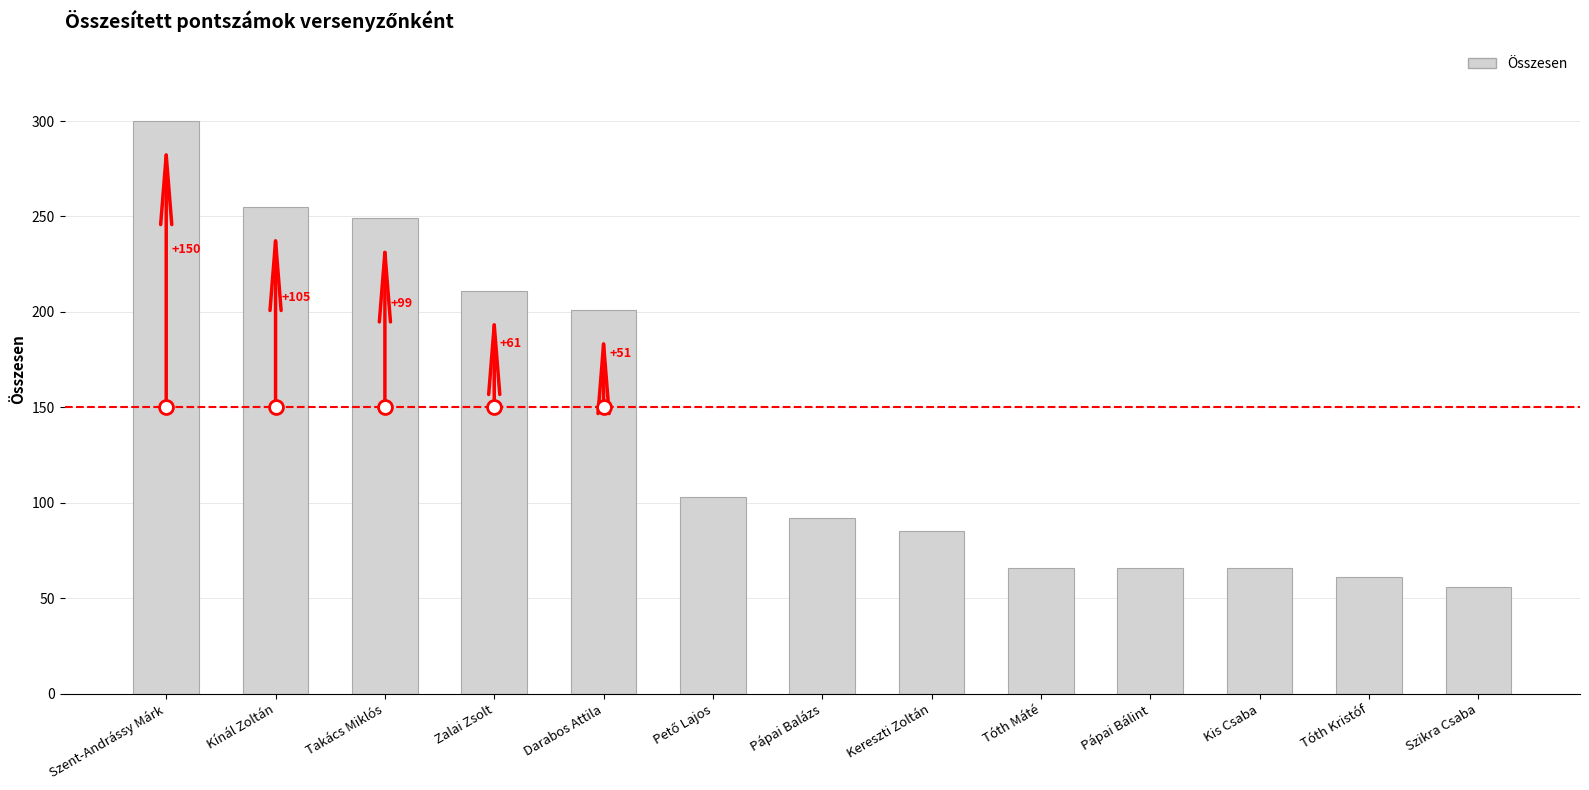

Reading left to right, what are all the values shown in this chart?

300	255	249	211	201	103	92	85	66	66	66	61	56